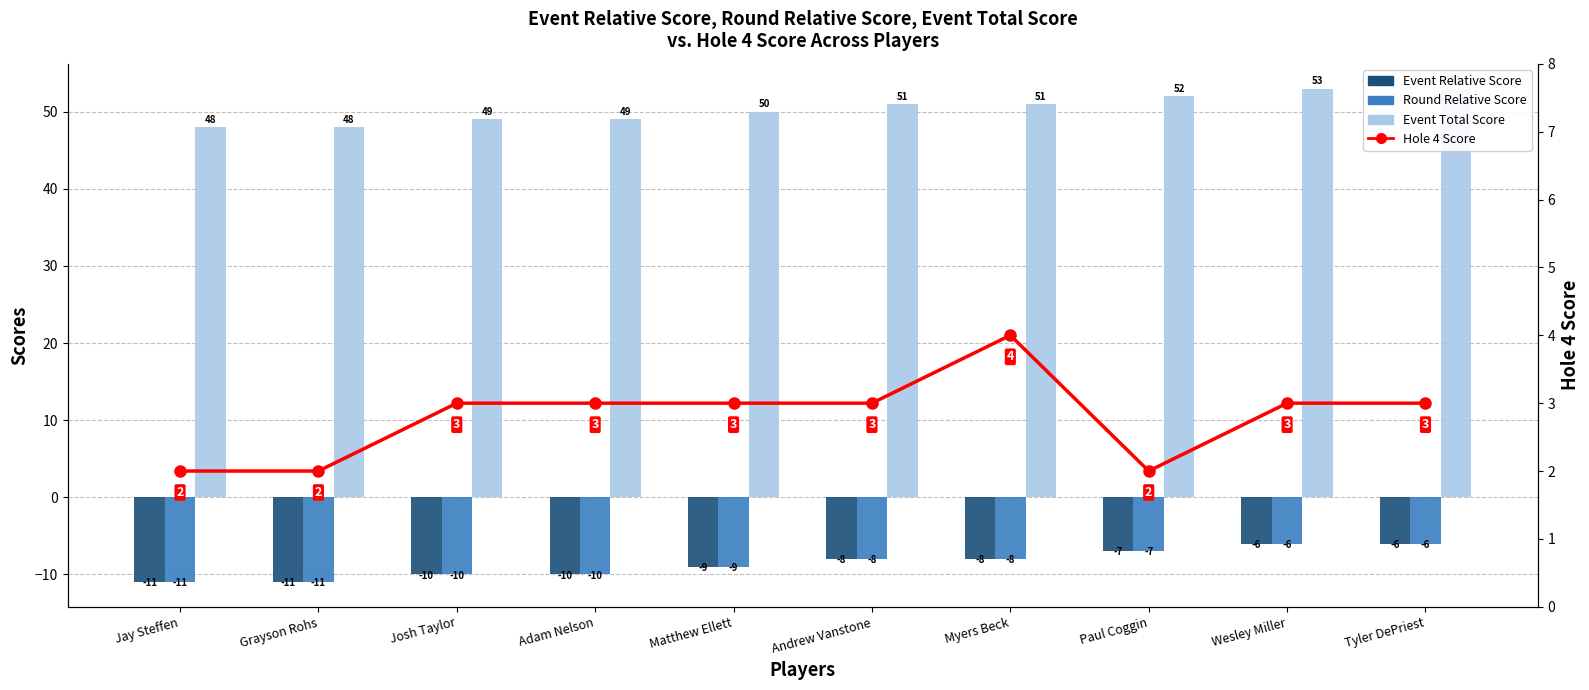

Are the bars horizontal?

No